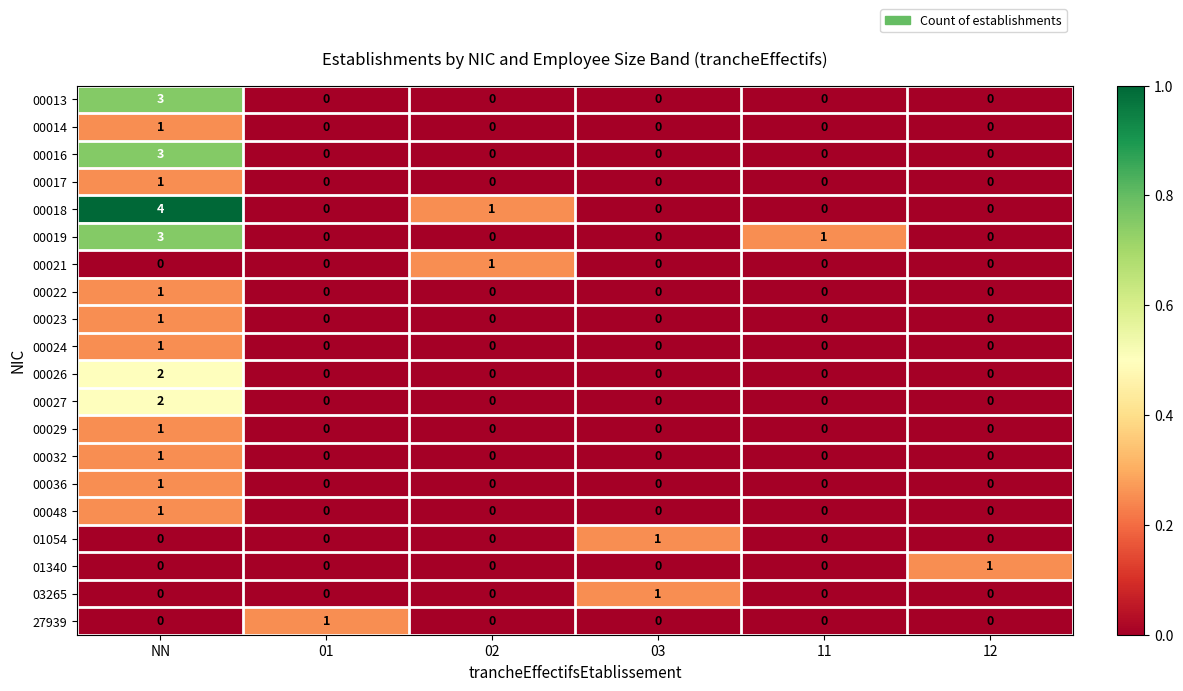

Is it true that 00019 equals 1 at 11?

True